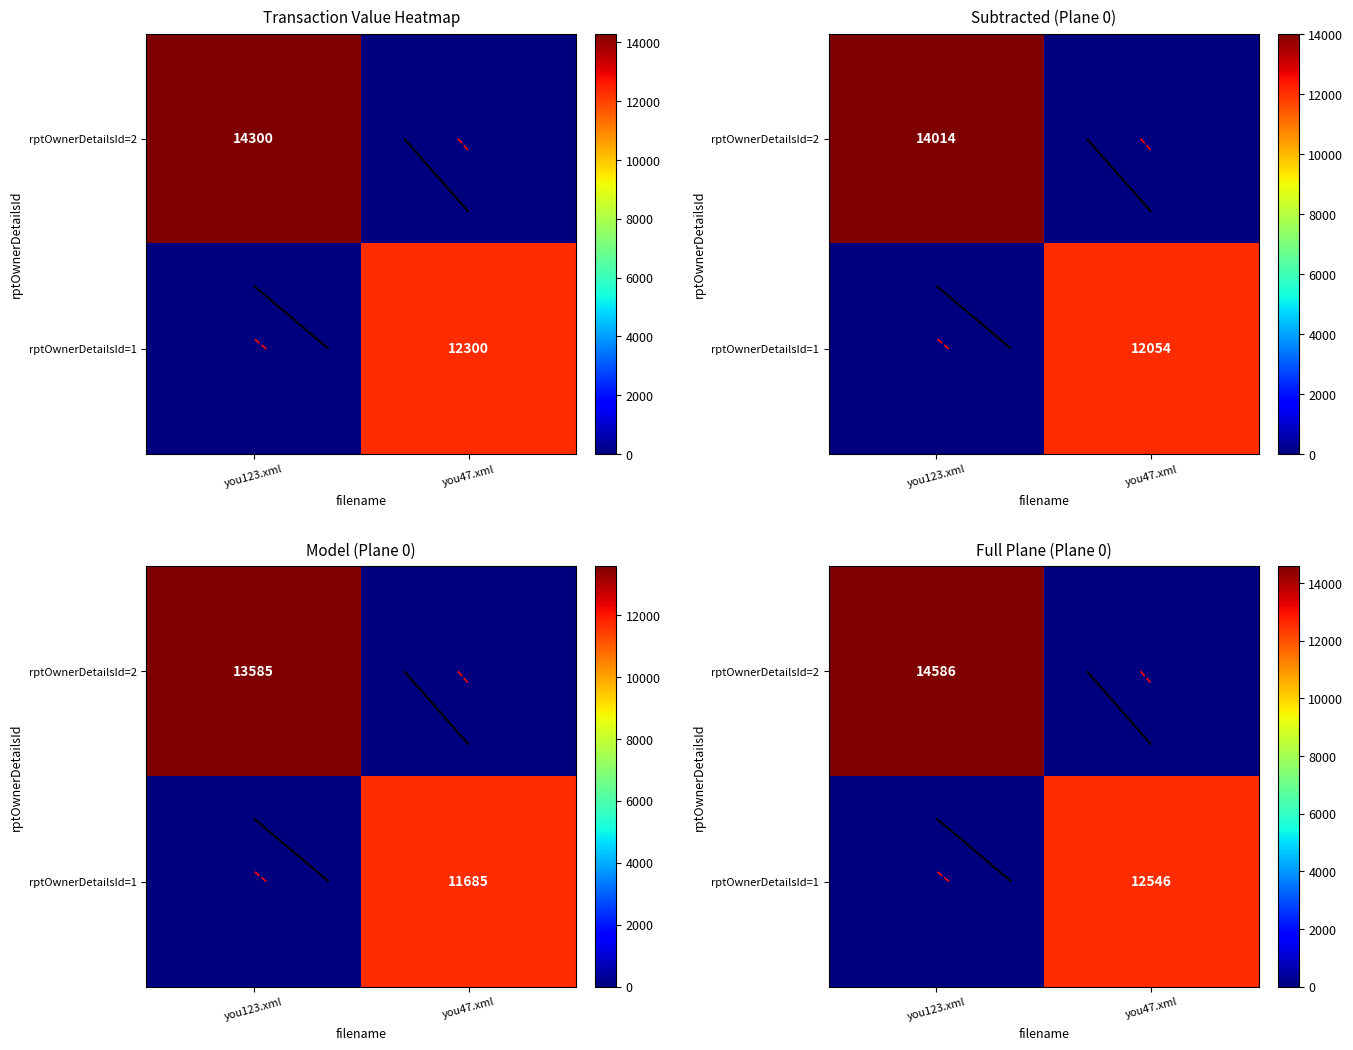

The rptOwnerDetailsId=2 series shows 23452 at you123.xml. True or false?

False